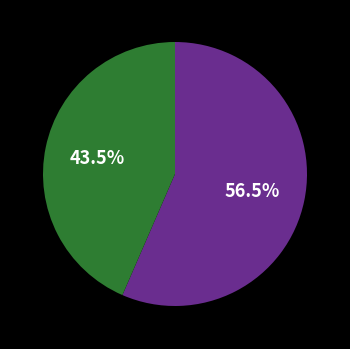

Is there any slice that represents more than half of the pie?

Yes